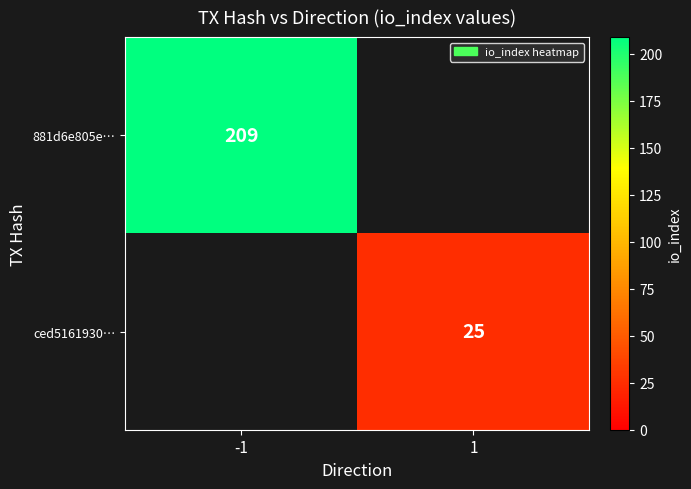

Is it true that ced5161930… equals 10 at 1?

False